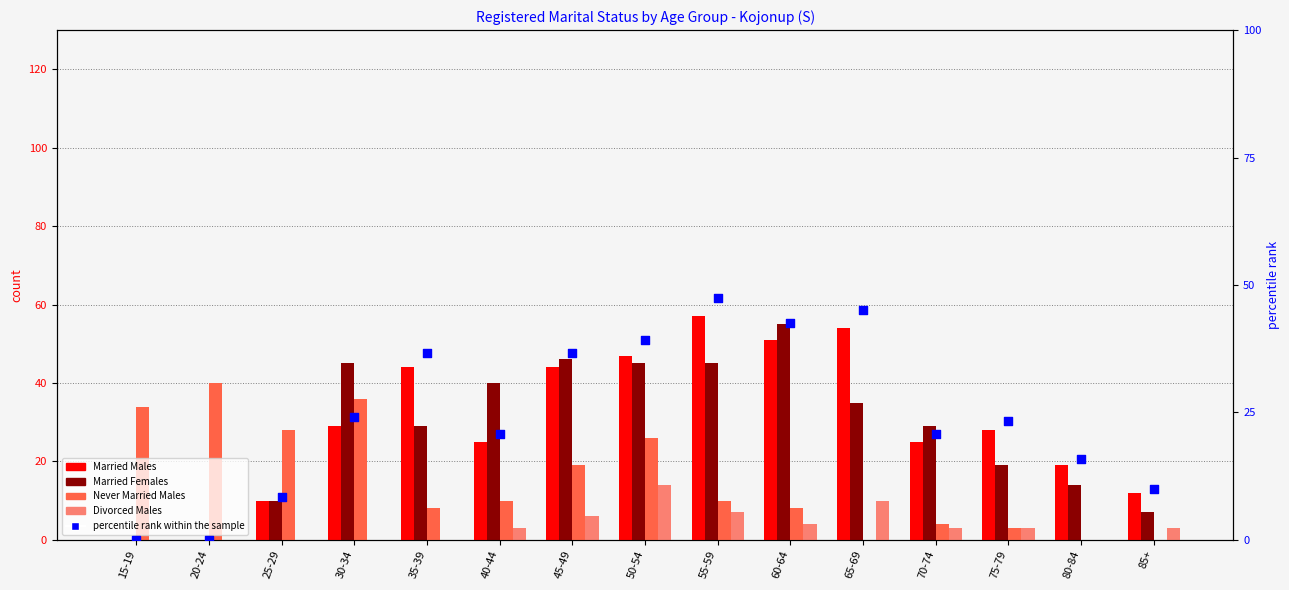

What are all the series names shown in the legend?

Married Males, Married Females, Never Married Males, Divorced Males, percentile rank within the sample